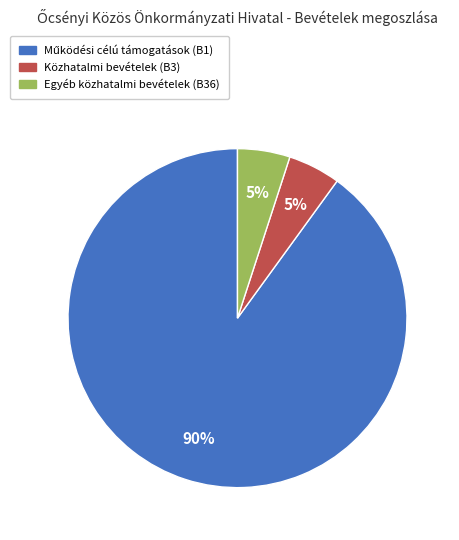

To the nearest percent, what is the average slice percentage?

33%